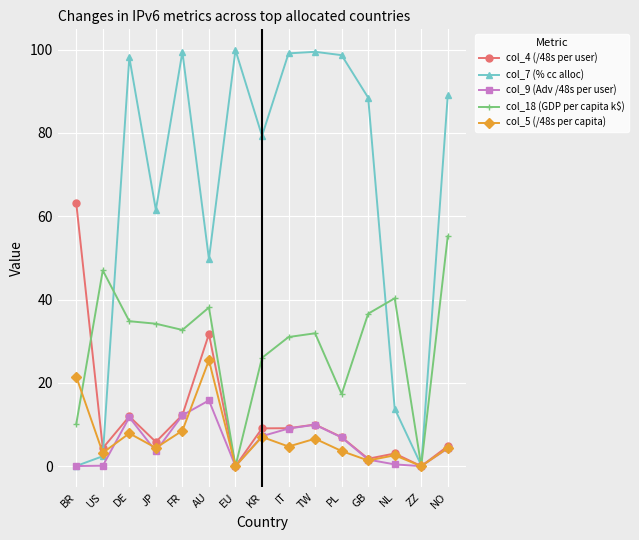

How many data points in col_7 (% cc alloc) are less than 88?

7